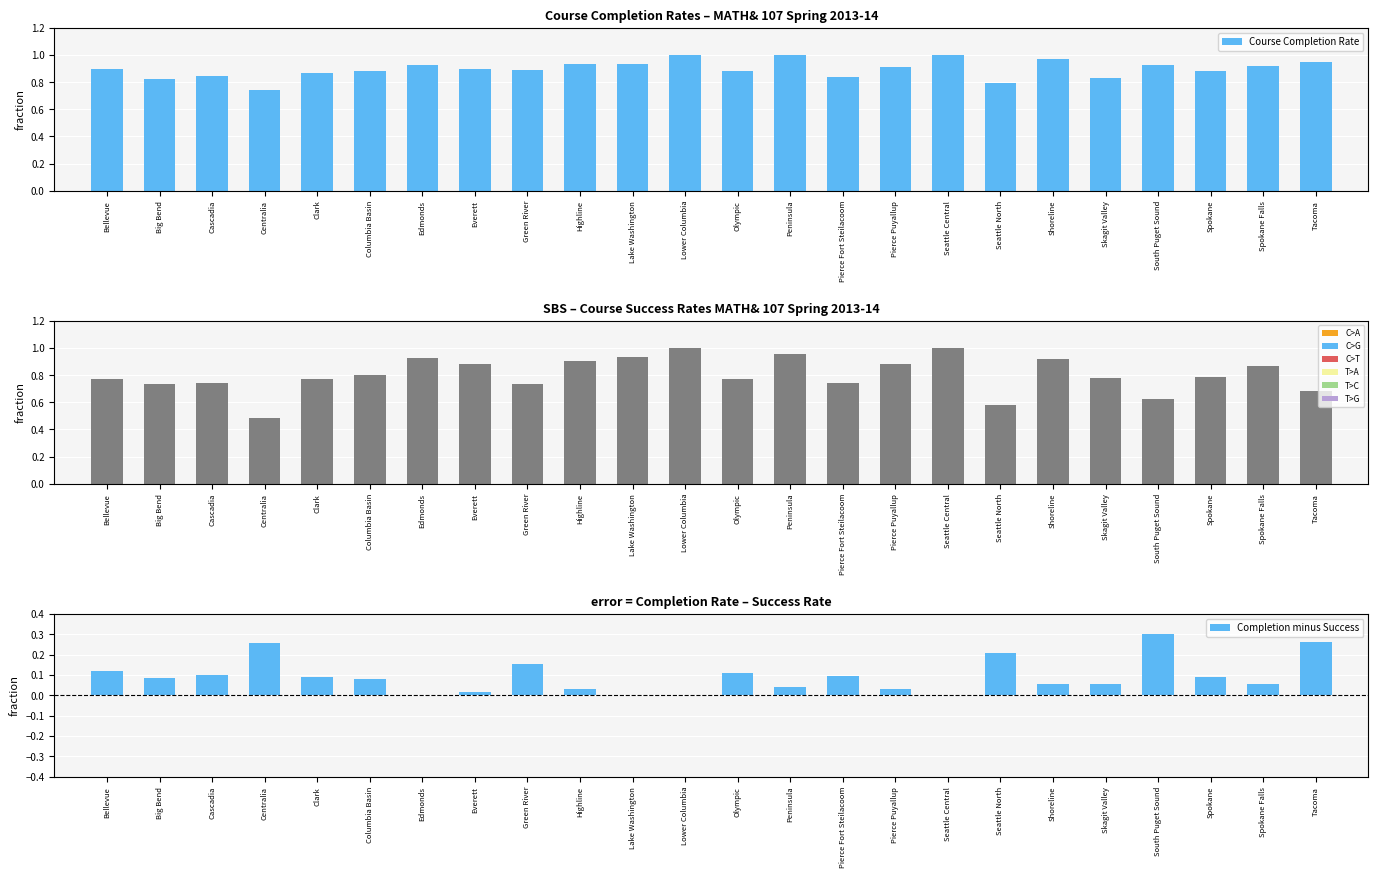

Between Edmonds and Spokane Falls, which series saw the biggest shift?

Course Success Rate